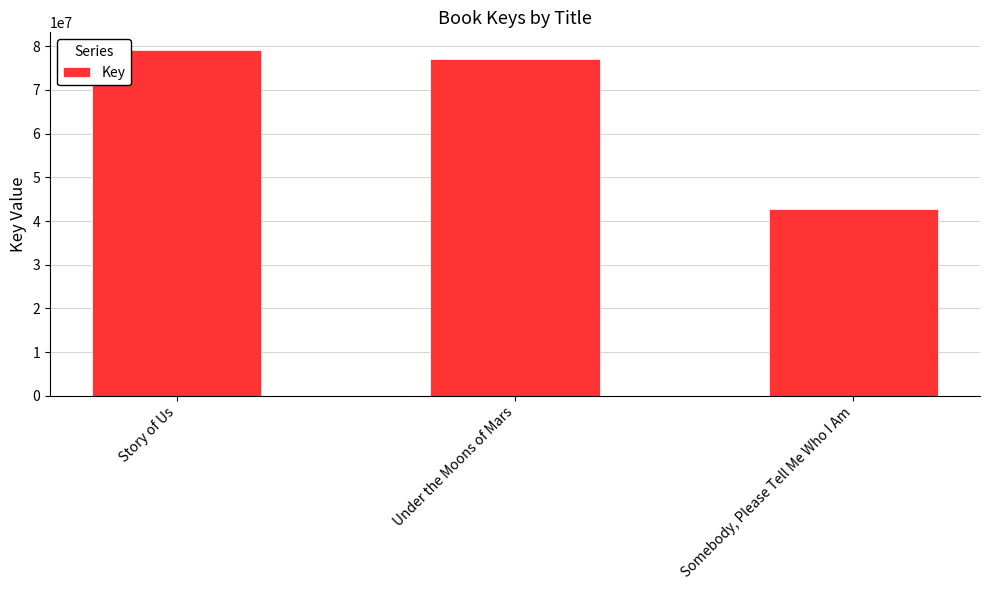

Approximately how many times larger is the value at Story of Us compared to Somebody, Please Tell Me Who I Am?

1.9